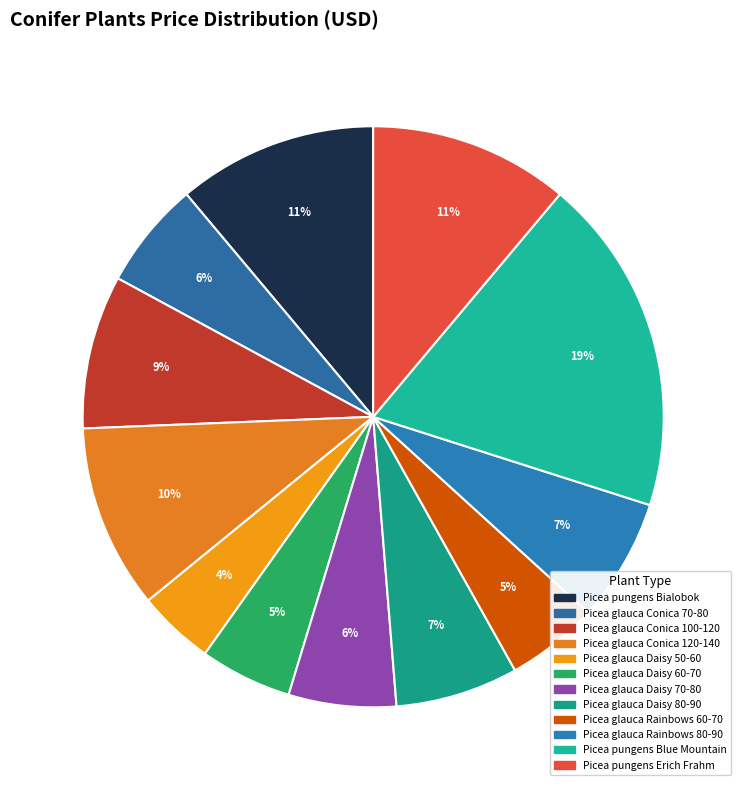

How many slices are in this pie chart?

12